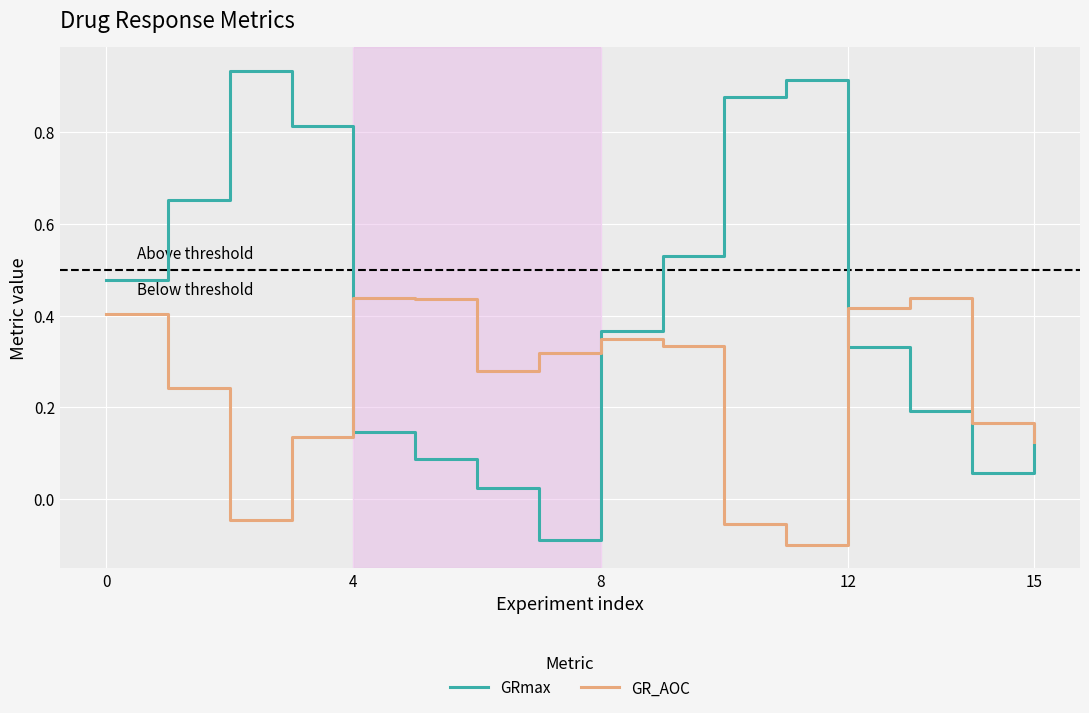

What is the difference between the maximum and minimum values in the GRmax series?

1.0